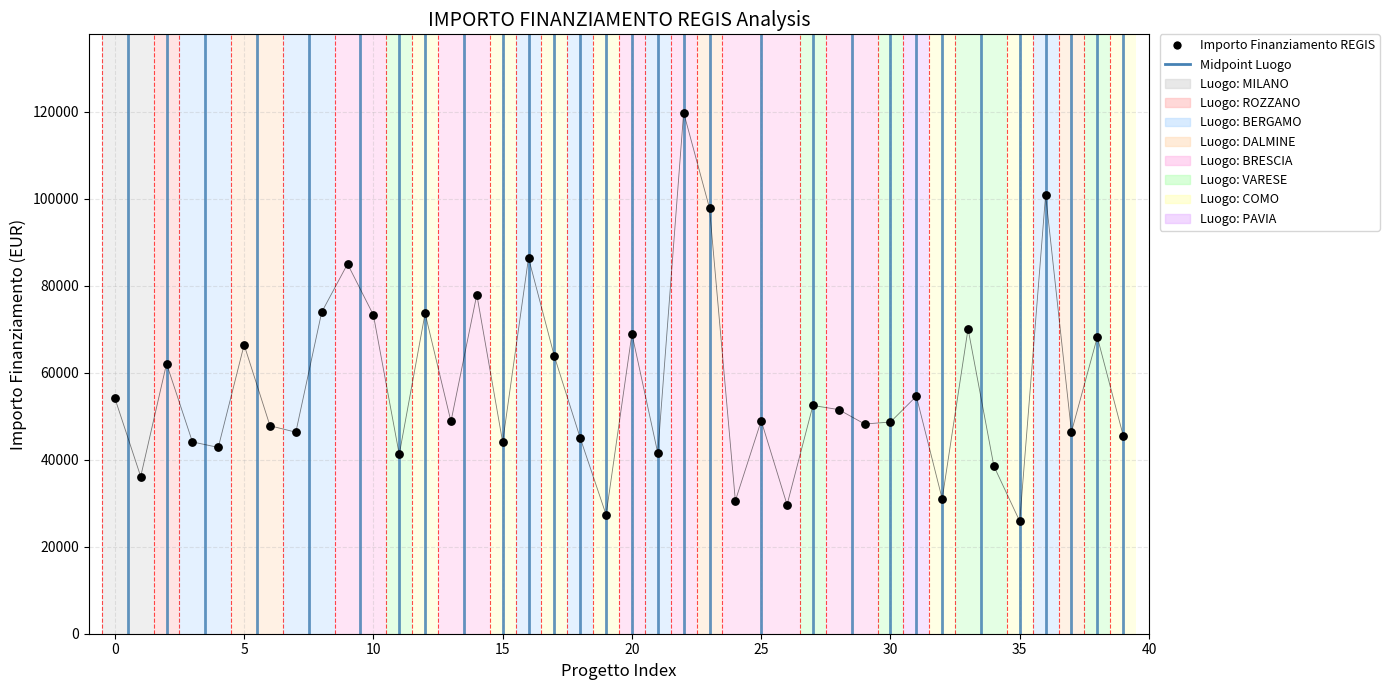

What is the range of Y values (max minus min)?

93941.0